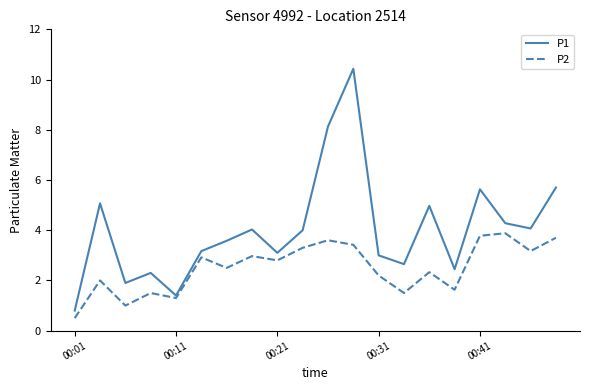

What is the maximum value shown in the chart?

10.4